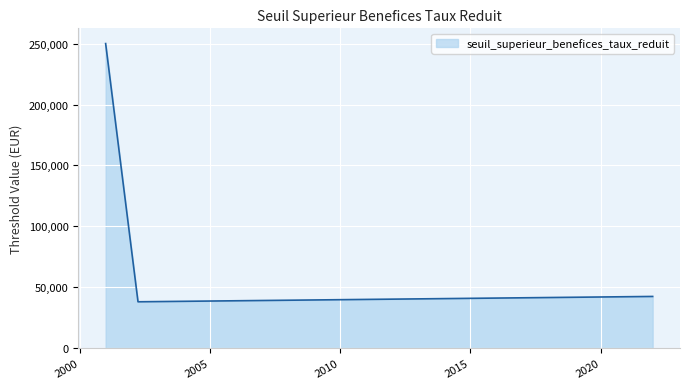

What is the average value?

110207